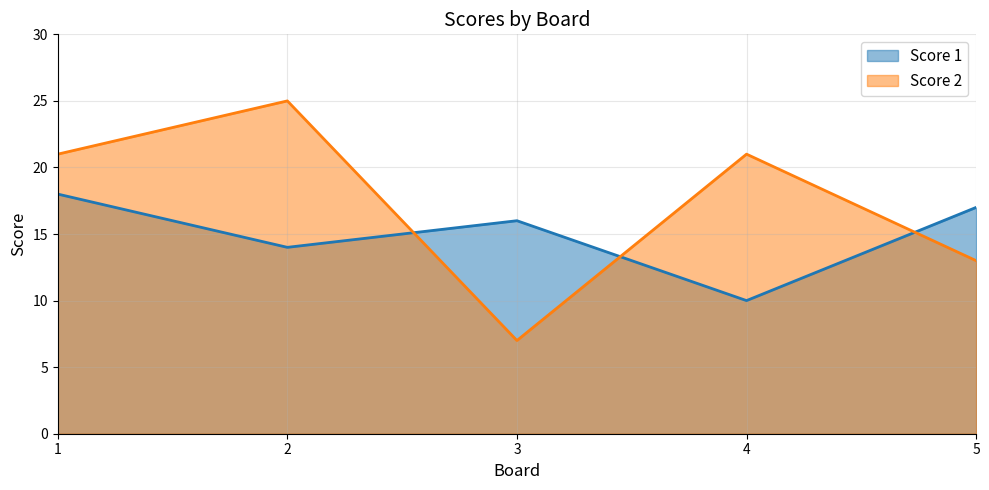

How many interior local valleys does the Score 1 series have?

2